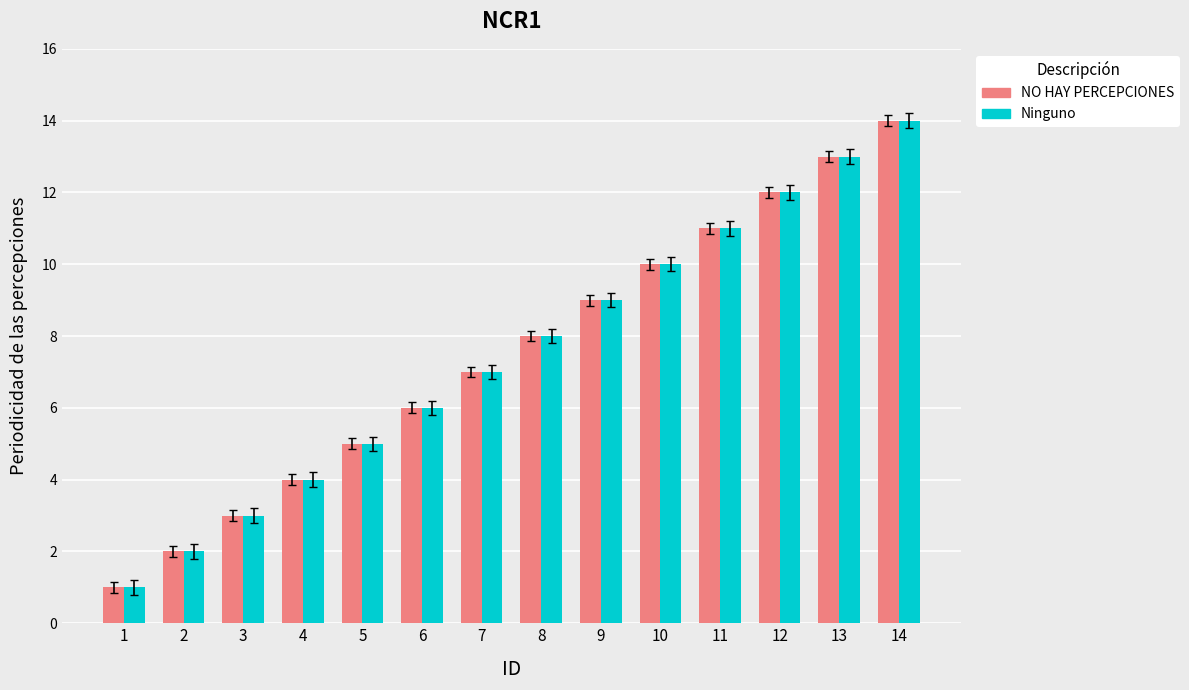

At which category is the sum across all series the highest?

14